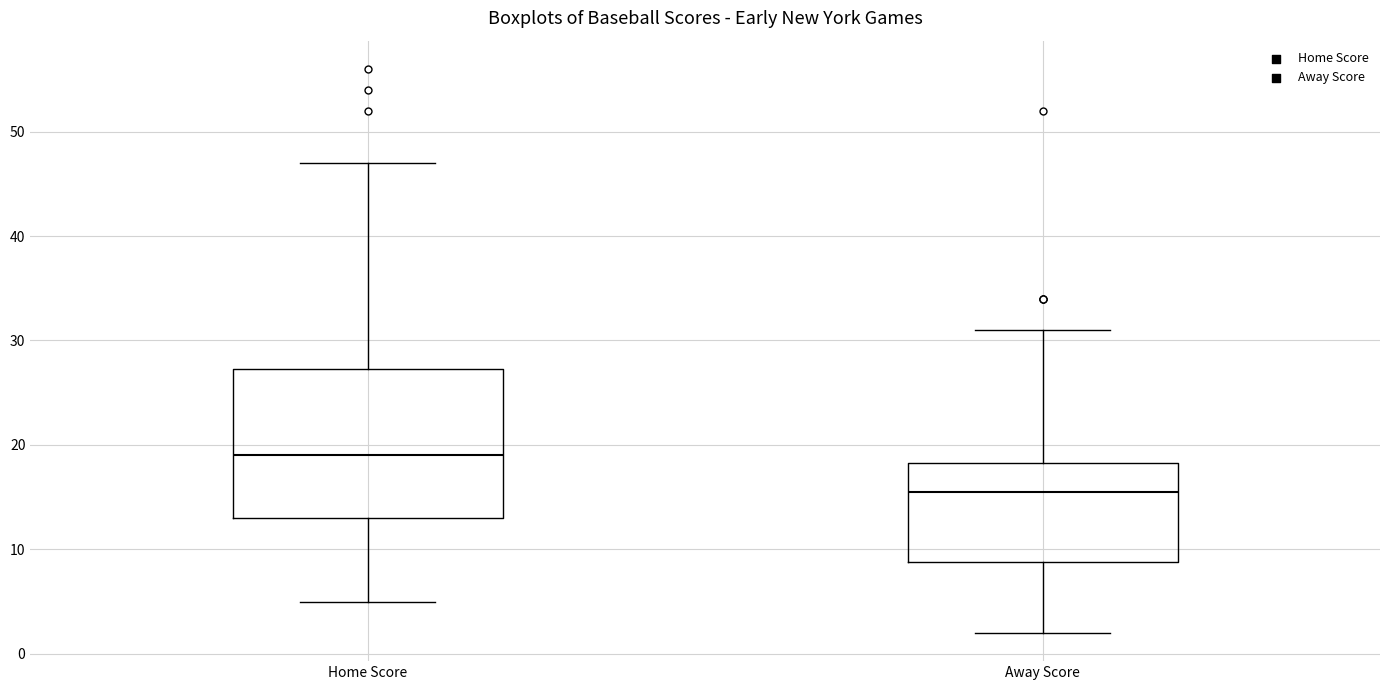

Reading left to right, read every box against the y-axis: the position of its median line, the range the box covers, and the ends of its whiskers. The values are not printed on the chart, so give them approximately, as read against the axis.

Home Score: median 19, box 13 to 27, whiskers 5 to 47
Away Score: median 16, box 9 to 18, whiskers 2 to 31